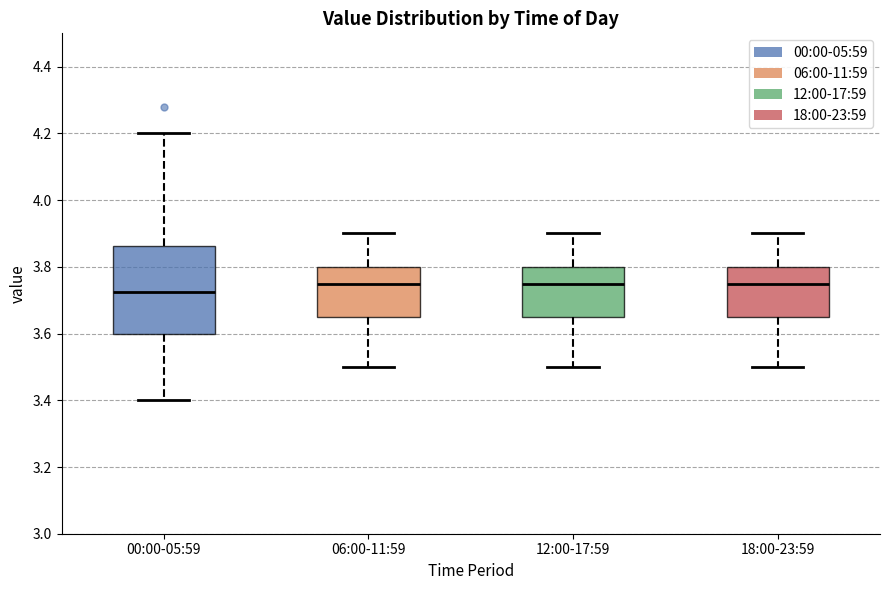

Where is the upper edge of the box for 06:00-11:59 on the y-axis? The values are not printed on the chart, so give them approximately, as read against the axis.

3.80